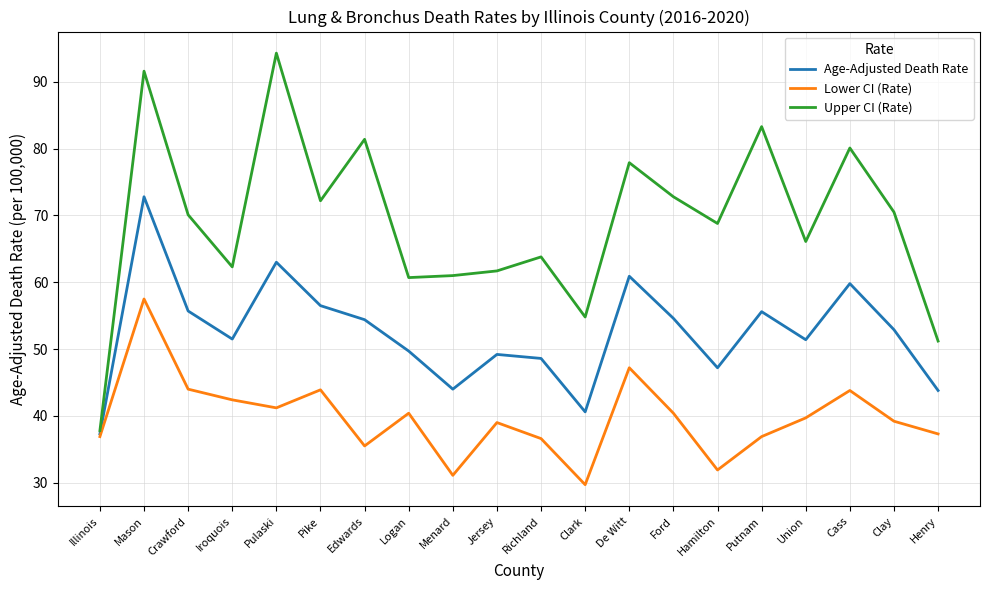

Is it true that Age-Adjusted Death Rate equals 87.8 at Pike?

False